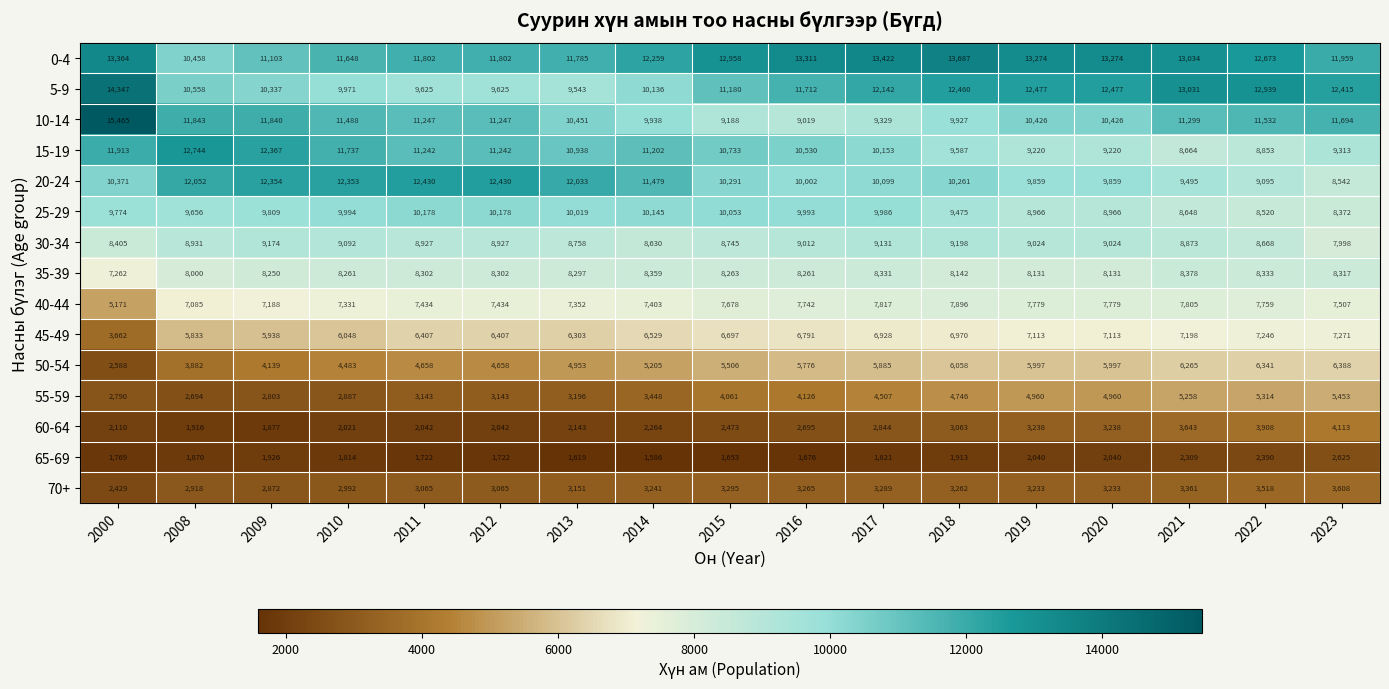

At which category is the sum across all series the highest?

2021